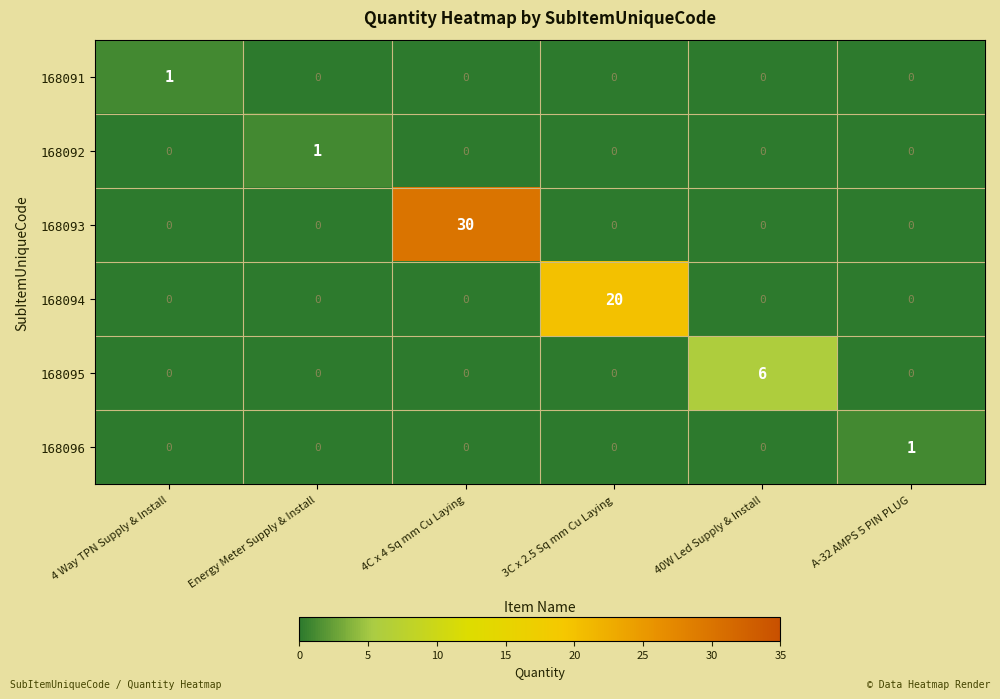

Which series changed the most between 40W Led Supply & Install and A-32 AMPS 5 PIN PLUG?

168095